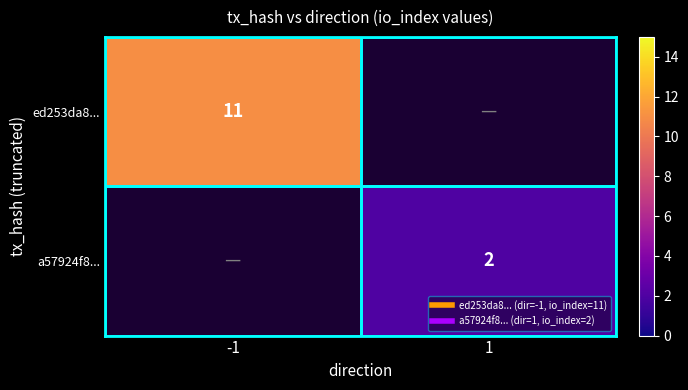

How many distinct data groups are displayed?

2